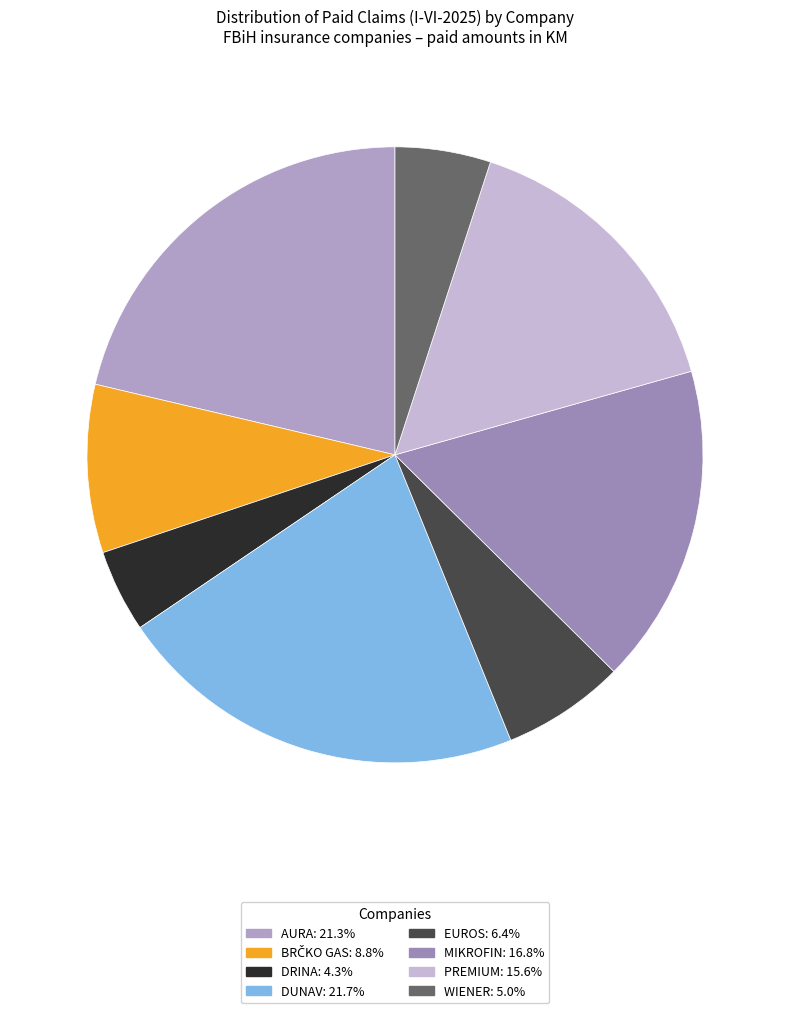

To the nearest percent, what percentage of the pie is PREMIUM?

16%